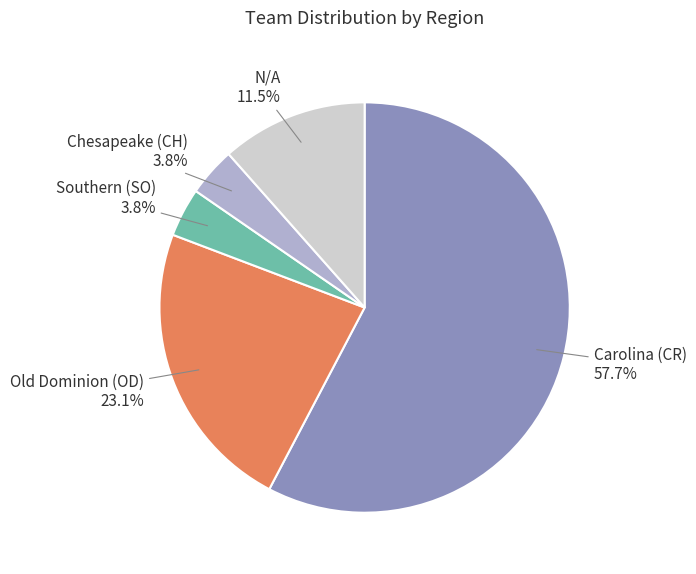

Is there any slice that represents more than half of the pie?

Yes